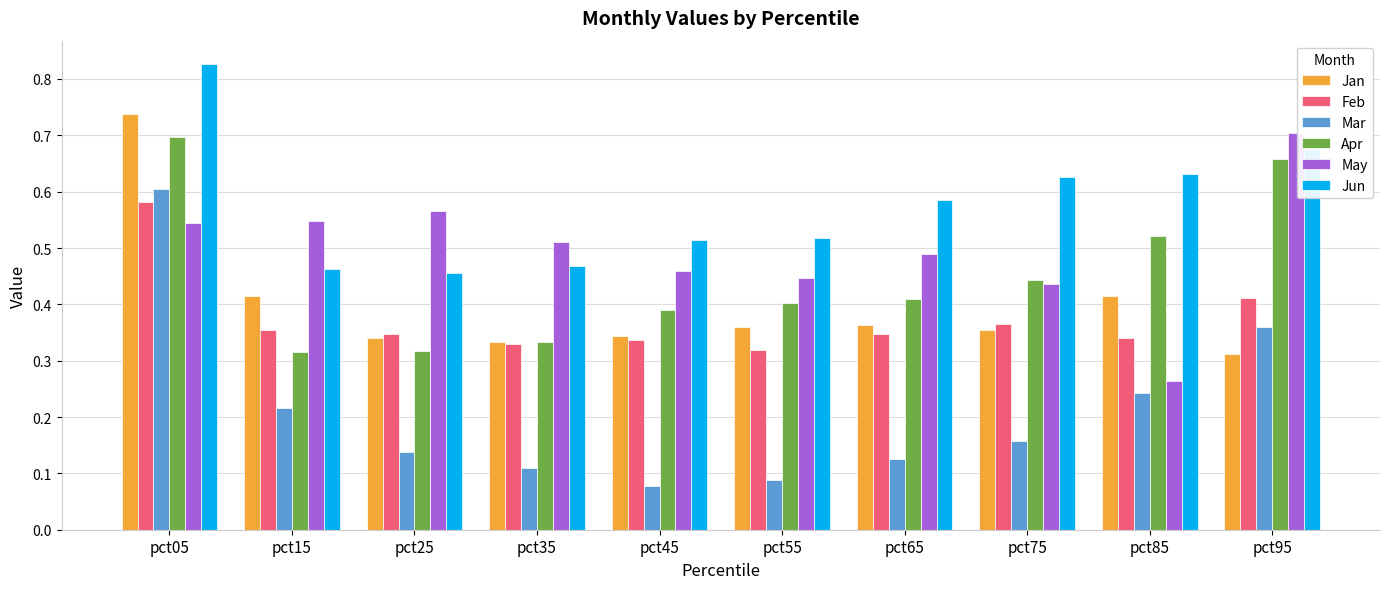

At which label is May closest to 0?

pct85